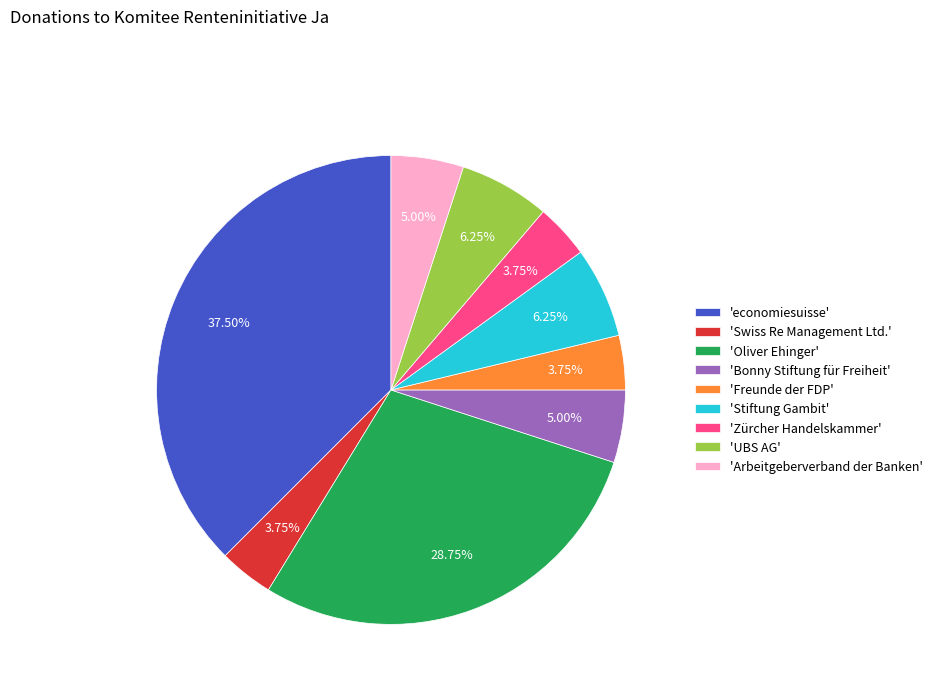

Does any single category account for the majority?

No